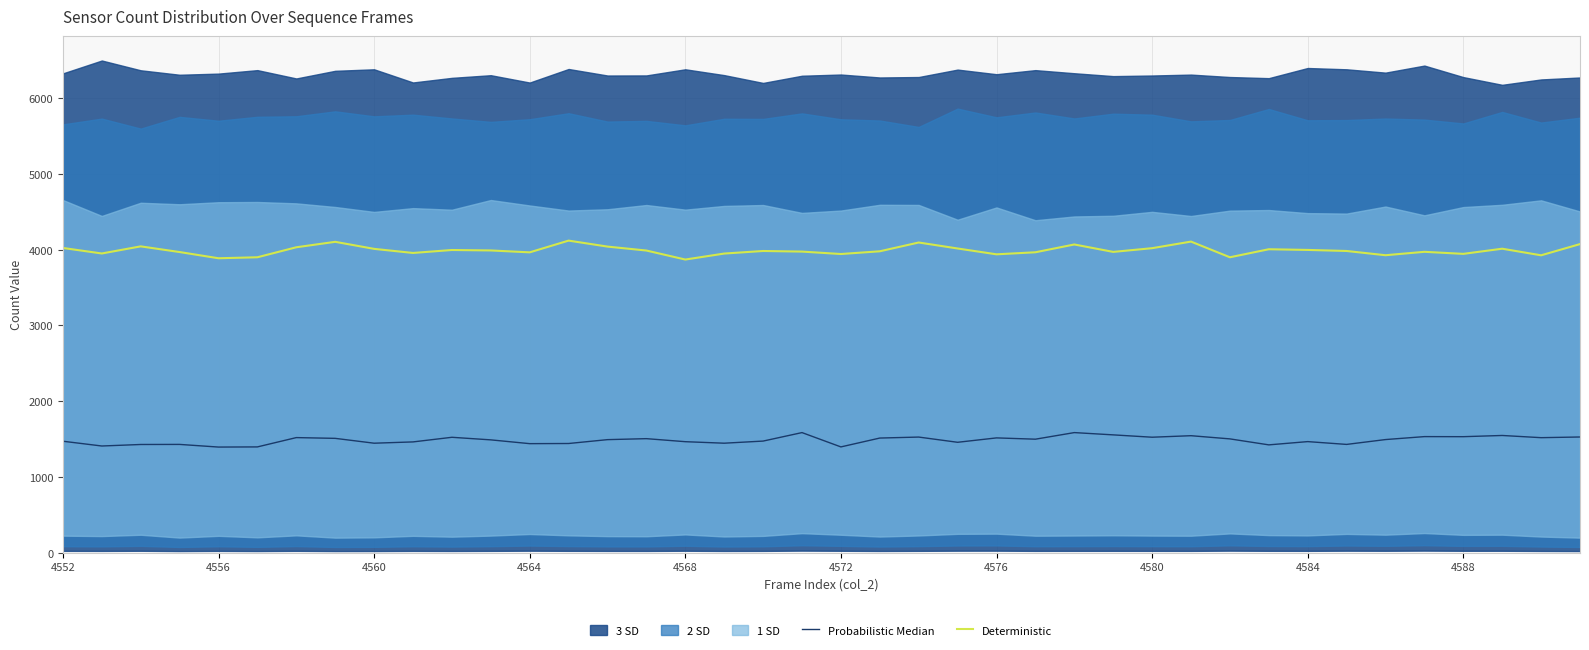

True or false: Probabilistic Median and Deterministic intersect in this chart.

False